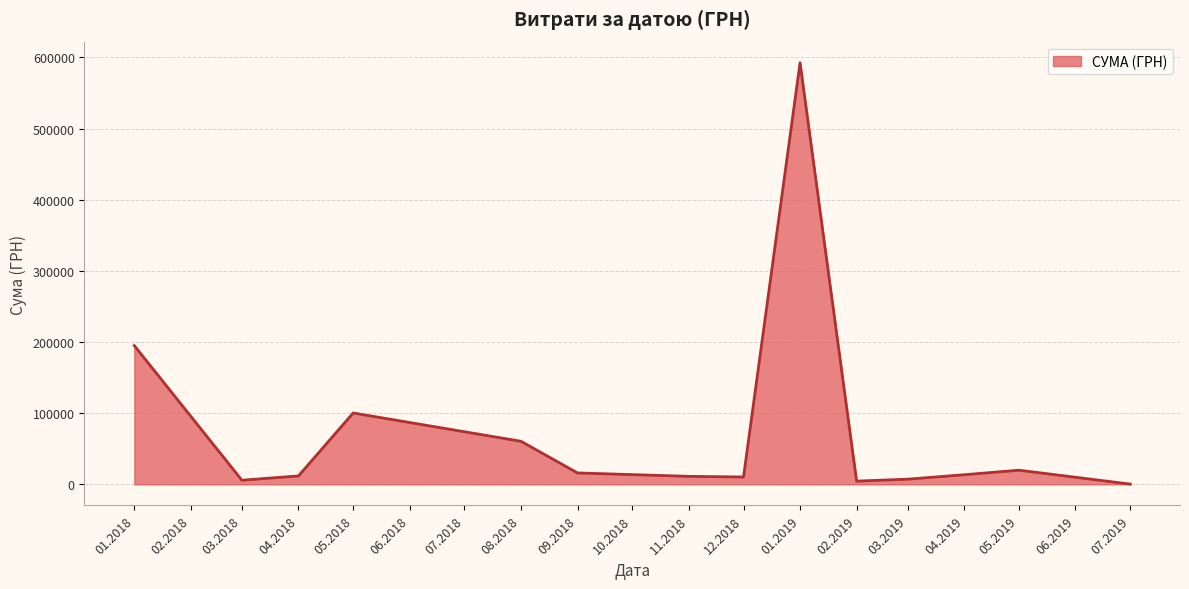

What is the maximum value shown in the chart?

592556.2